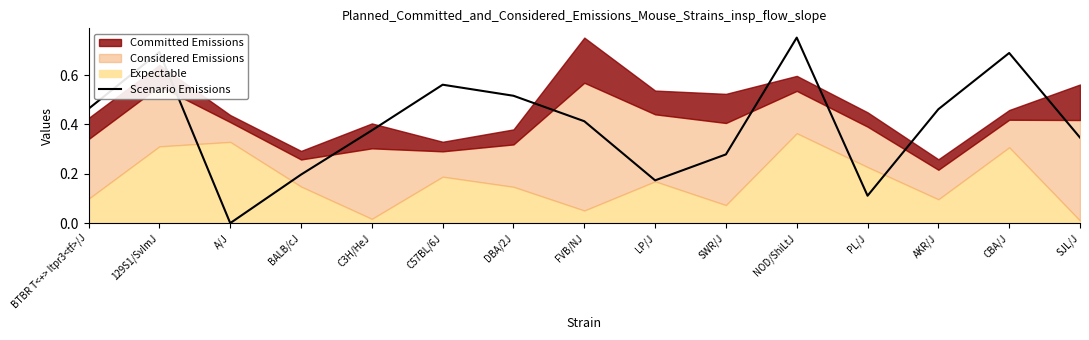

At which category does the data reach its first local valley?

A/J